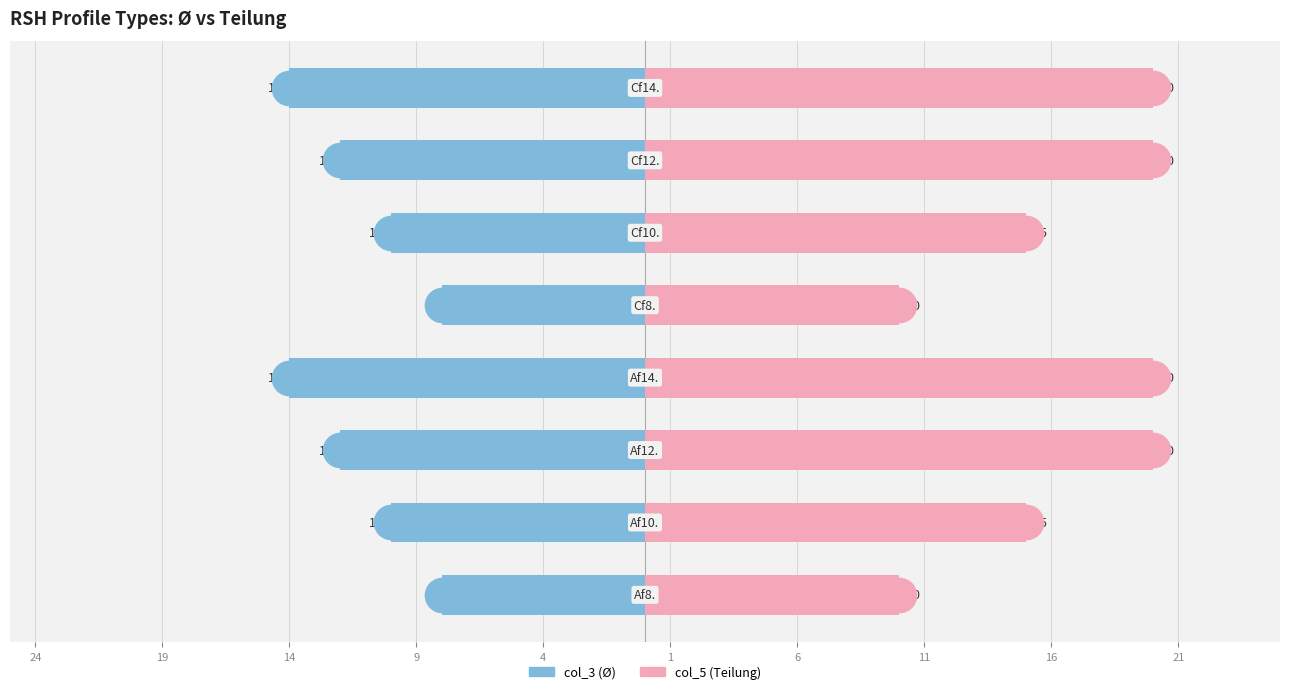

Which series reaches the maximum Y coordinate?

col_5 (Teilung)